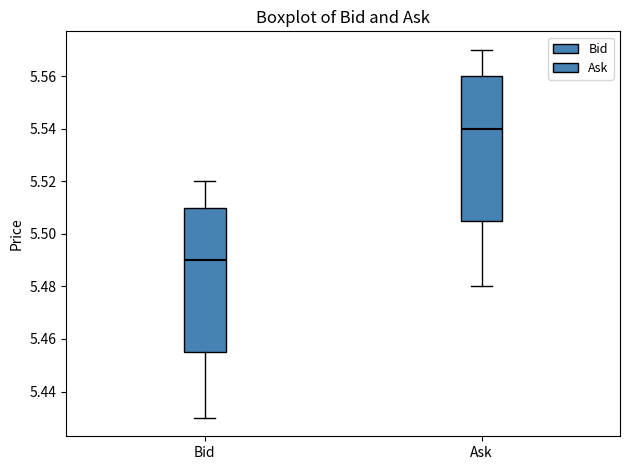

Where does the median line of the box for Bid sit on the y-axis? The values are not printed on the chart, so give them approximately, as read against the axis.

5.490